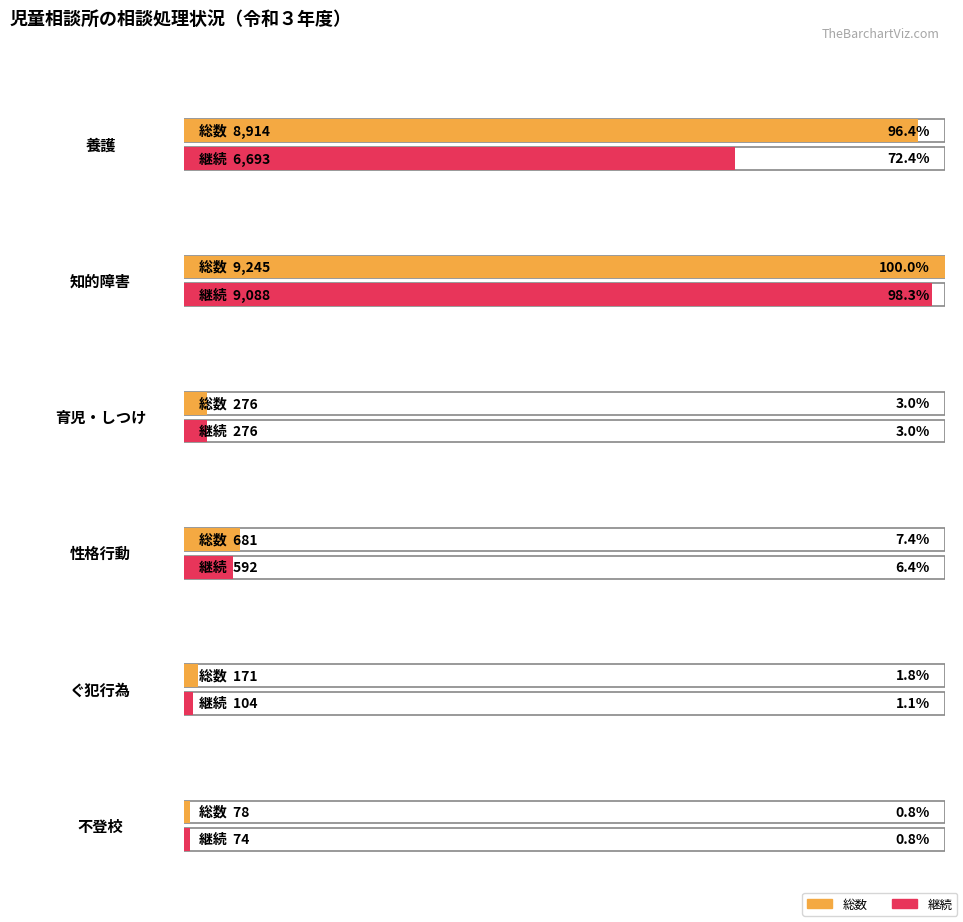

What is the label of the 2nd bar from the left?

知的障害